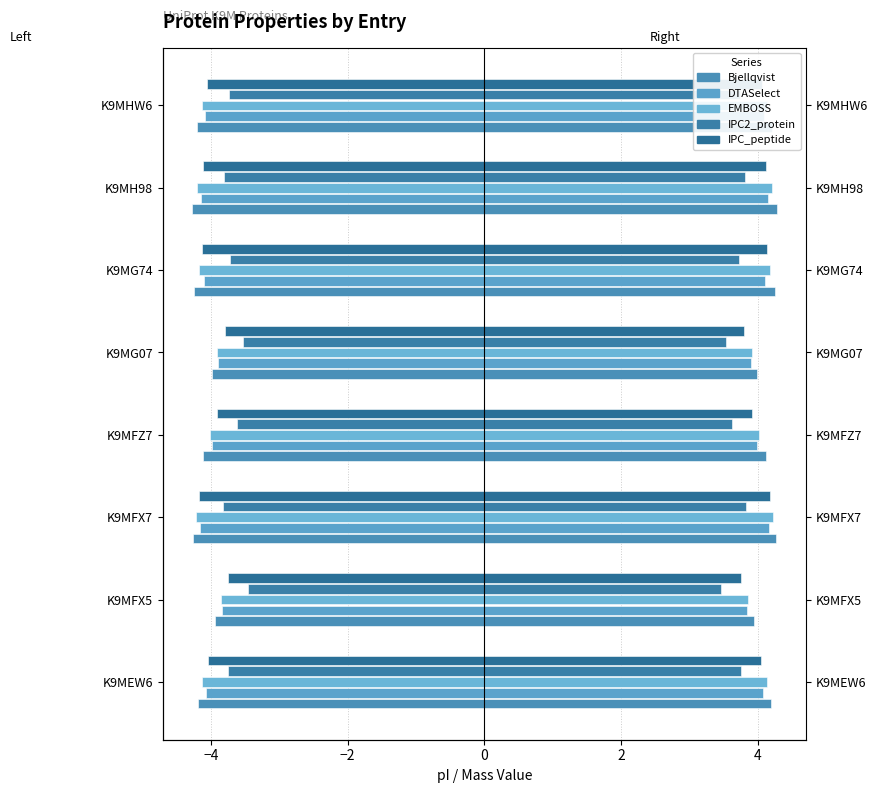

What is the average value of the IPC_peptide series?

-4.0